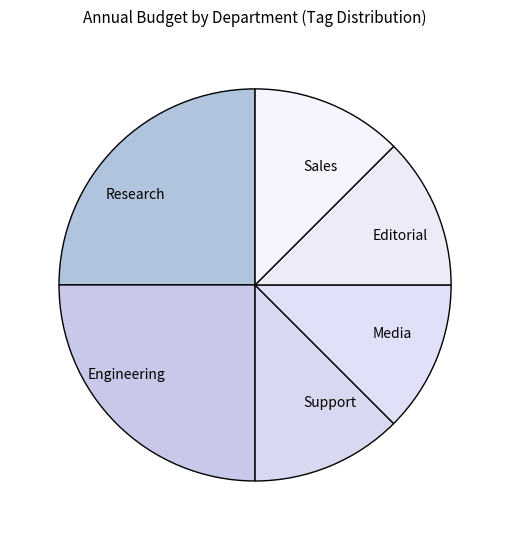

Do Support and Engineering together represent more than half of the pie?

No